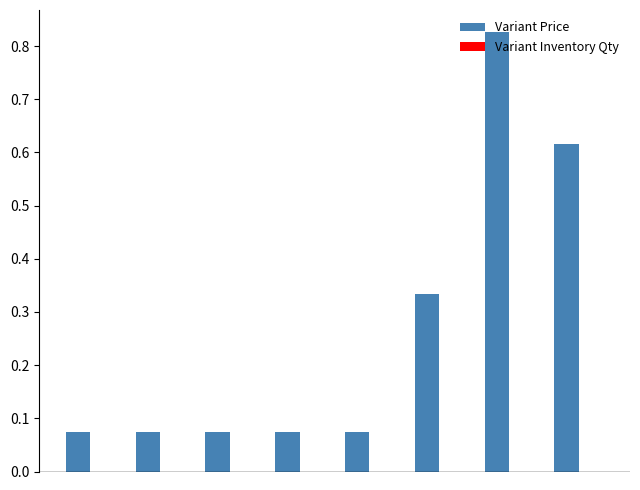

What is the sum of all values?

2.1